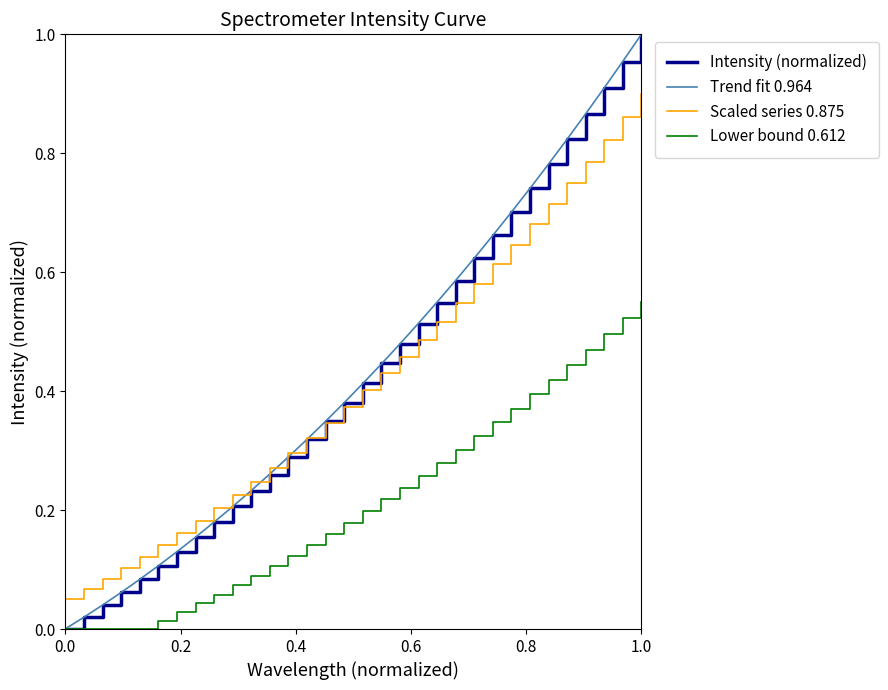

Which series has the largest range (max minus min)?

Intensity (normalized)